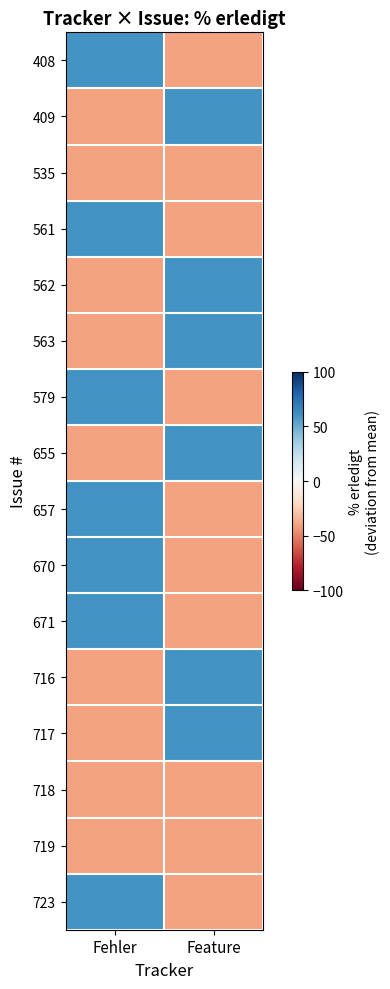

Rank the series at Feature from highest to lowest value.

409, 562, 563, 655, 716, 717, 408, 535, 561, 579, 657, 670, 671, 718, 719, 723